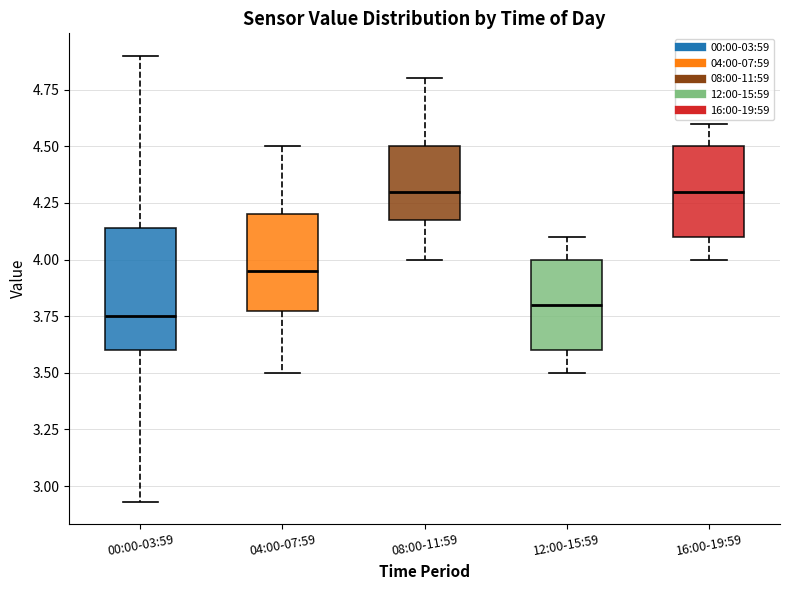

Reading left to right, read every box against the y-axis: the position of its median line, the range the box covers, and the ends of its whiskers. The values are not printed on the chart, so give them approximately, as read against the axis.

00:00-03:59: median 3.75, box 3.60 to 4.15, whiskers 2.95 to 4.90
04:00-07:59: median 3.95, box 3.80 to 4.20, whiskers 3.50 to 4.50
08:00-11:59: median 4.30, box 4.20 to 4.50, whiskers 4.00 to 4.80
12:00-15:59: median 3.80, box 3.60 to 4.00, whiskers 3.50 to 4.10
16:00-19:59: median 4.30, box 4.10 to 4.50, whiskers 4.00 to 4.60